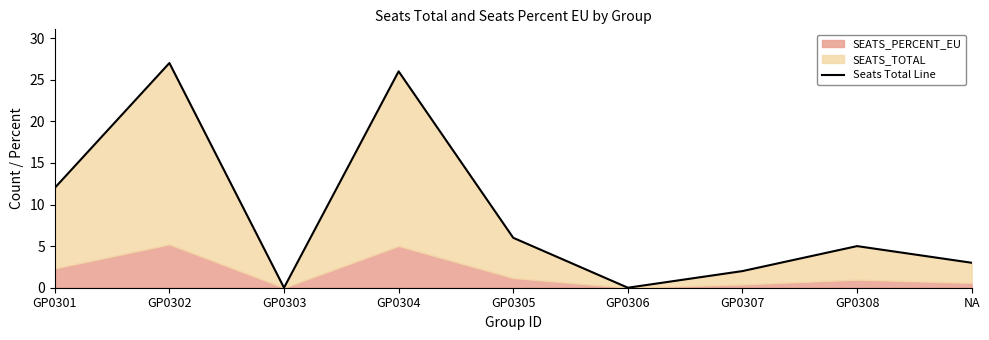

How many data points are less than 5?

4